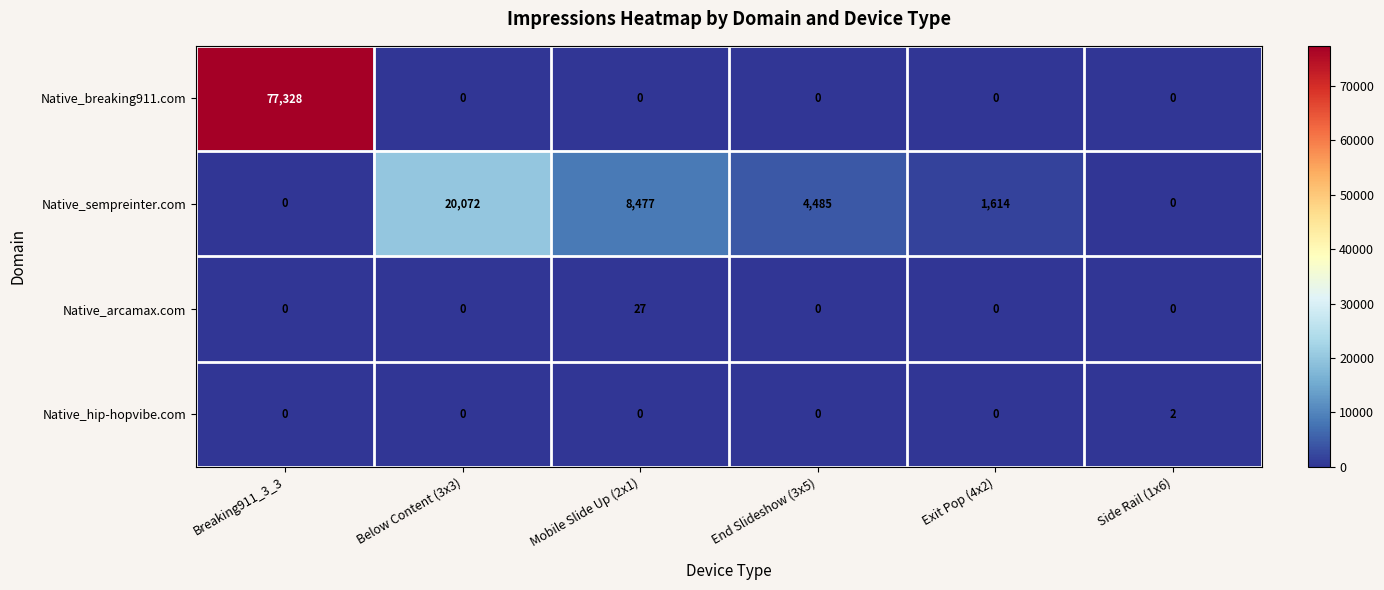

Reading right to left, extract all data points from this chart.

Native_breaking911.com: Side Rail (1x6)=0	Exit Pop (4x2)=0	End Slideshow (3x5)=0	Mobile Slide Up (2x1)=0	Below Content (3x3)=0	Breaking911_3_3=77328
Native_sempreinter.com: Side Rail (1x6)=0	Exit Pop (4x2)=1614	End Slideshow (3x5)=4485	Mobile Slide Up (2x1)=8477	Below Content (3x3)=20072	Breaking911_3_3=0
Native_arcamax.com: Side Rail (1x6)=0	Exit Pop (4x2)=0	End Slideshow (3x5)=0	Mobile Slide Up (2x1)=27	Below Content (3x3)=0	Breaking911_3_3=0
Native_hip-hopvibe.com: Side Rail (1x6)=2	Exit Pop (4x2)=0	End Slideshow (3x5)=0	Mobile Slide Up (2x1)=0	Below Content (3x3)=0	Breaking911_3_3=0